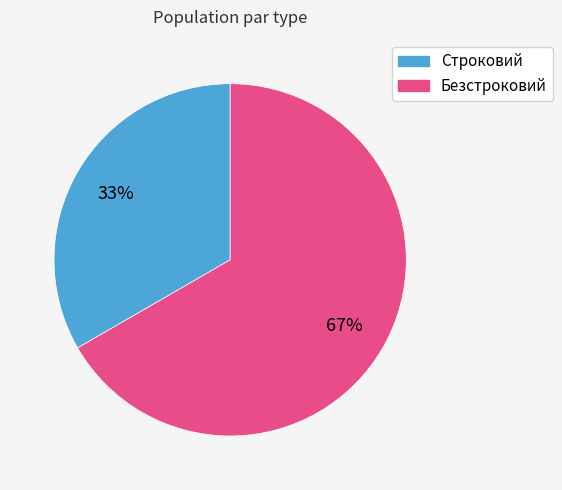

To the nearest percent, what is the combined percentage of Безстроковий and Строковий?

100%